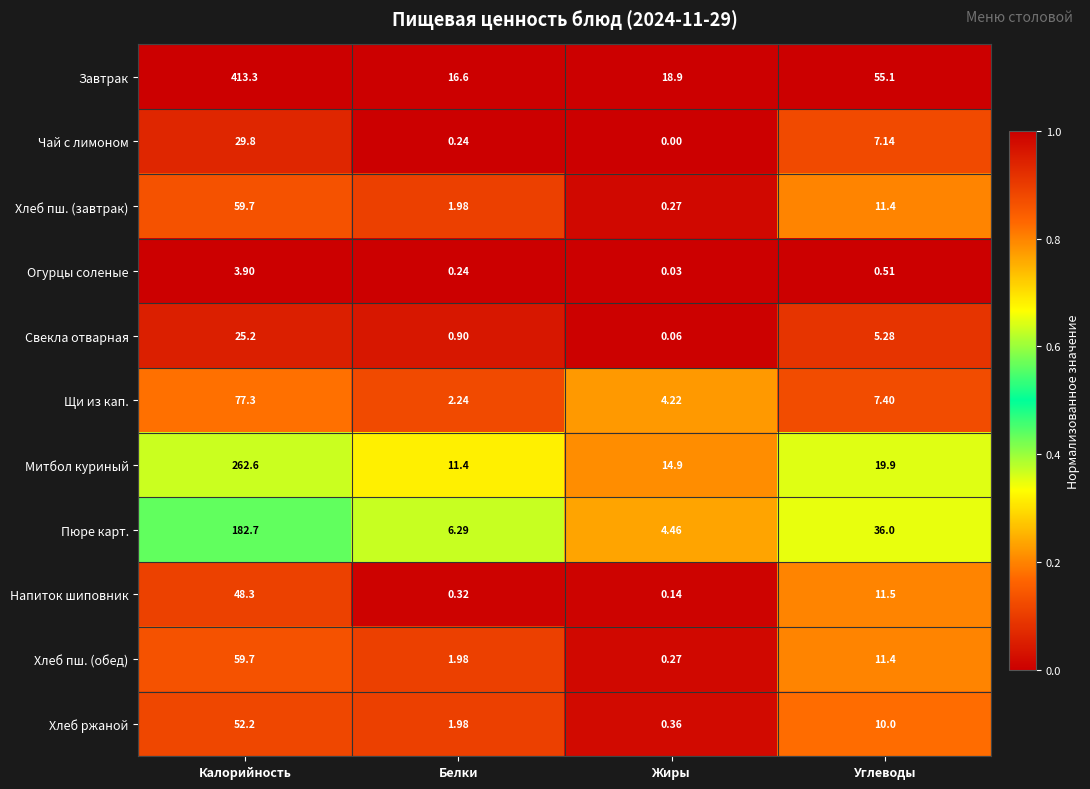

Where is Хлеб пш. (завтрак) nearest to the value 29?

Углеводы